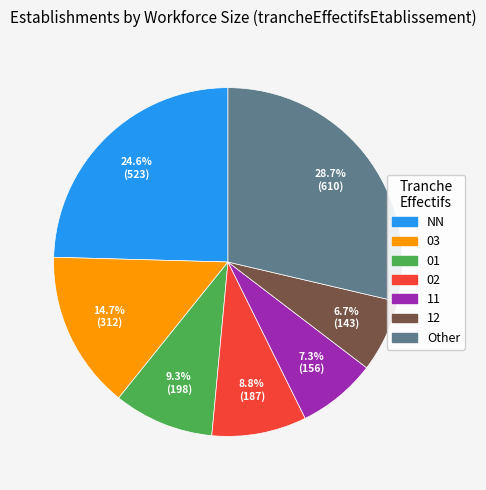

Is it true that 03 is 15% of the pie?

True